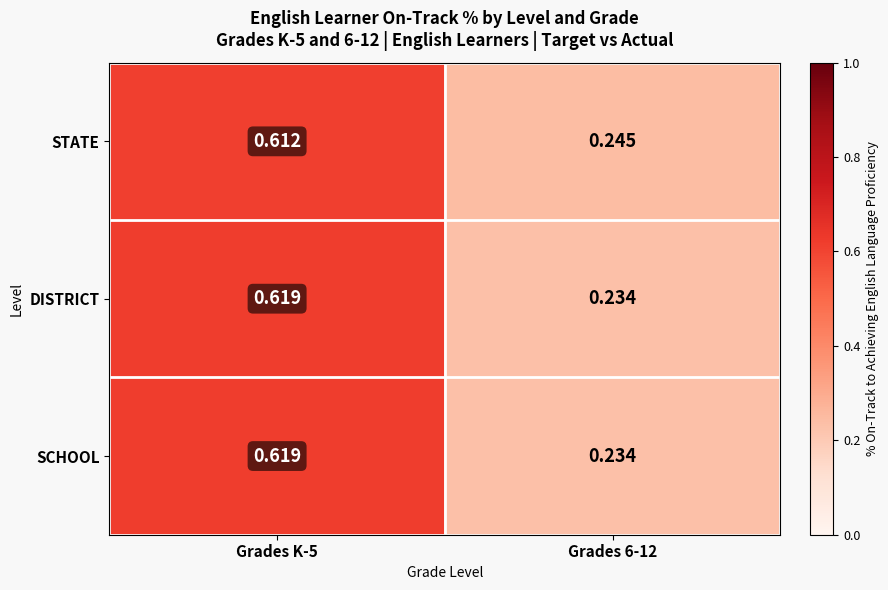

Which series has the largest total across all categories?

STATE